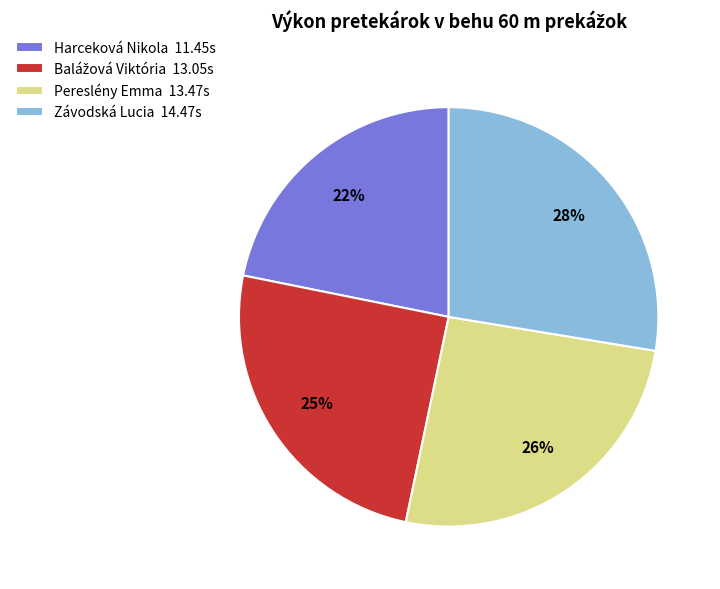

Does Harceková Nikola account for over 50% of the chart?

No